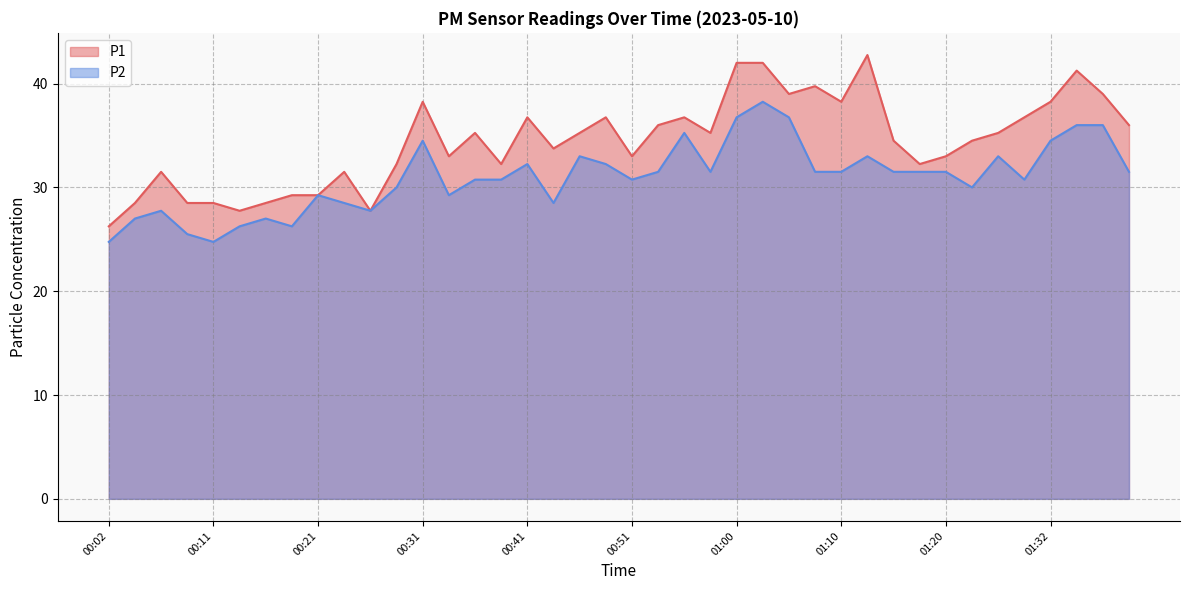

Which category has the lowest value across all series?

00:02